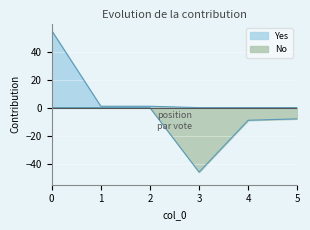

Is it true that Yes equals -17 at 5?

False